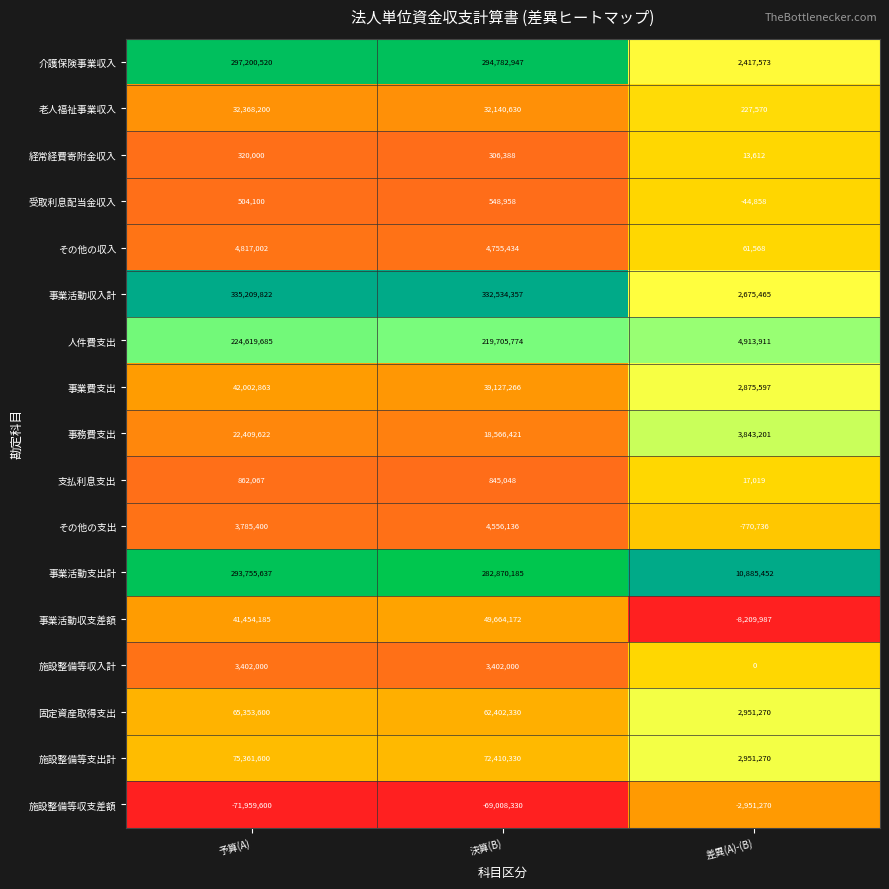

What is the total value across all series at 決算(B)?

1349610046